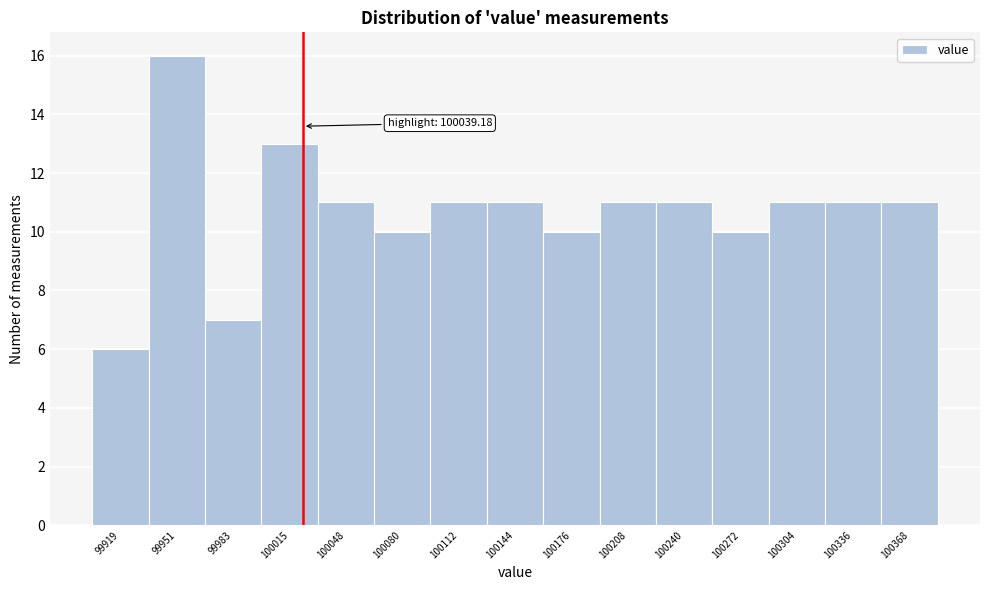

Reading left to right, what are all the values shown in this chart?

99919=6	99951=16	99983=7	100015=13	100048=11	100080=10	100112=11	100144=11	100176=10	100208=11	100240=11	100272=10	100304=11	100336=11	100368=11